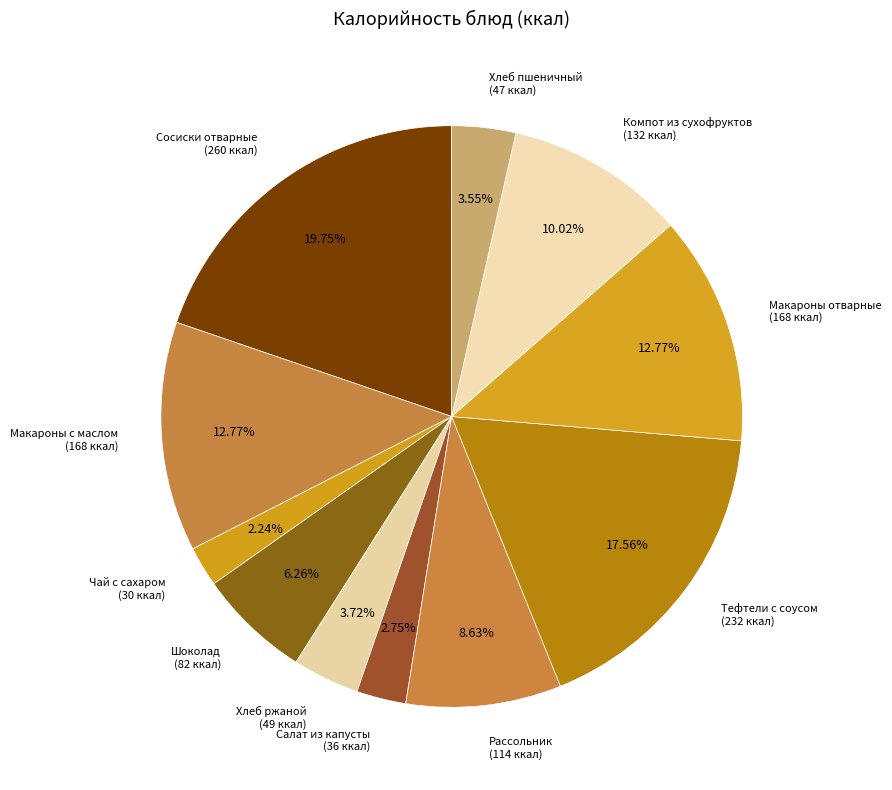

How many segments does this pie chart have?

11